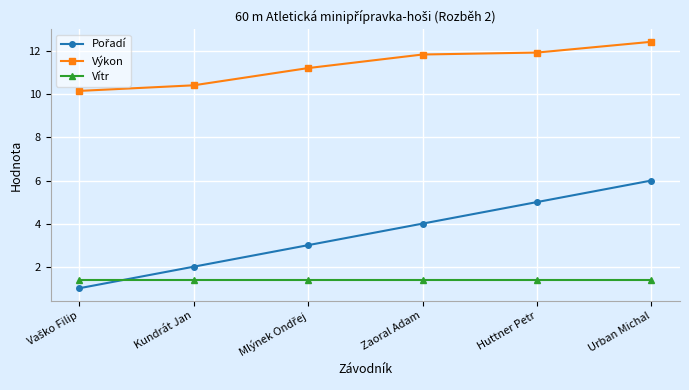

What is the difference between the maximum and second lowest values in the Výkon series?

2.0